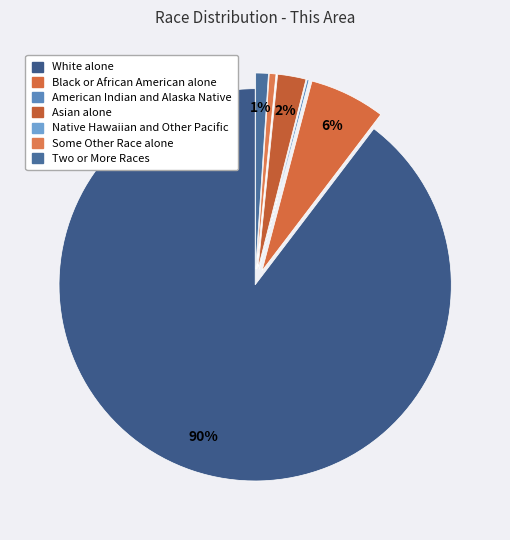

Rank the categories by value from highest to lowest.

White alone, Black or African American alone, Asian alone, Two or More Races, Some Other Race alone, American Indian and Alaska Native, Native Hawaiian and Other Pacific